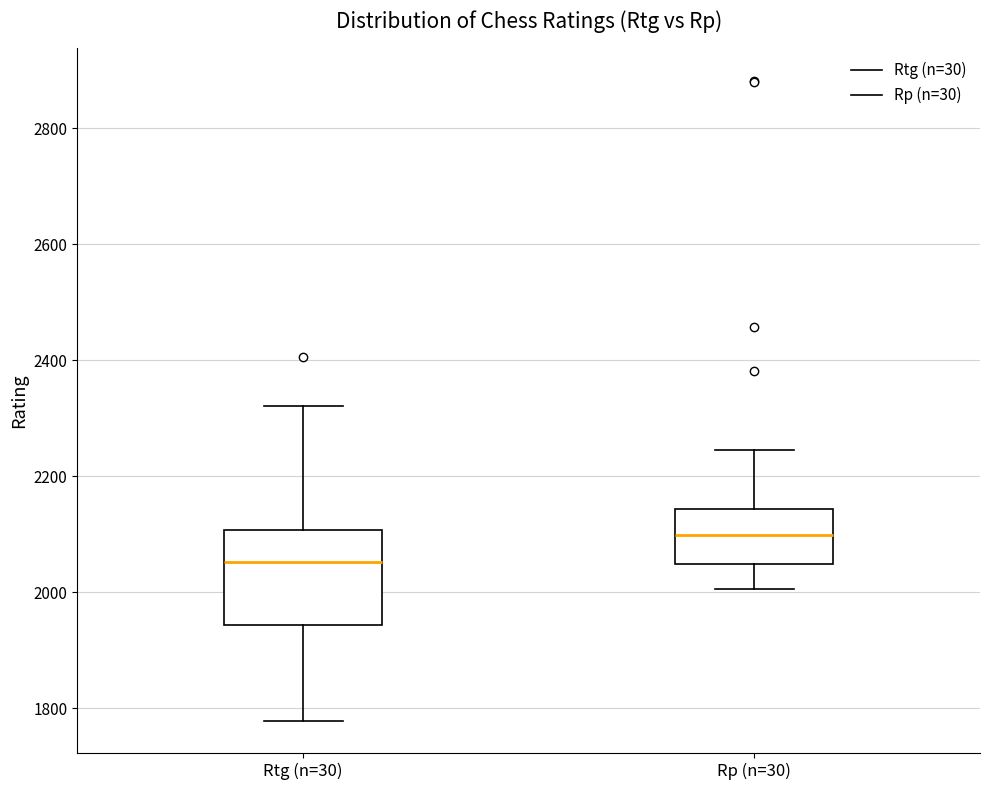

Which box's median line is the highest?

Rp (n=30)